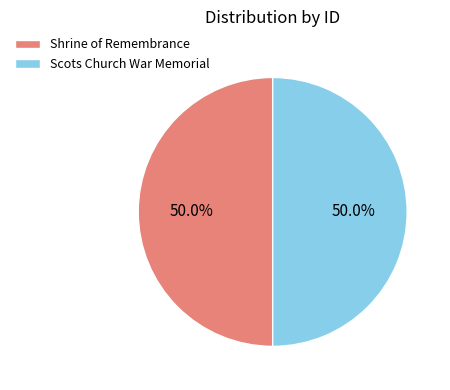

How much of the chart is everything except Shrine of Remembrance?

50.0%